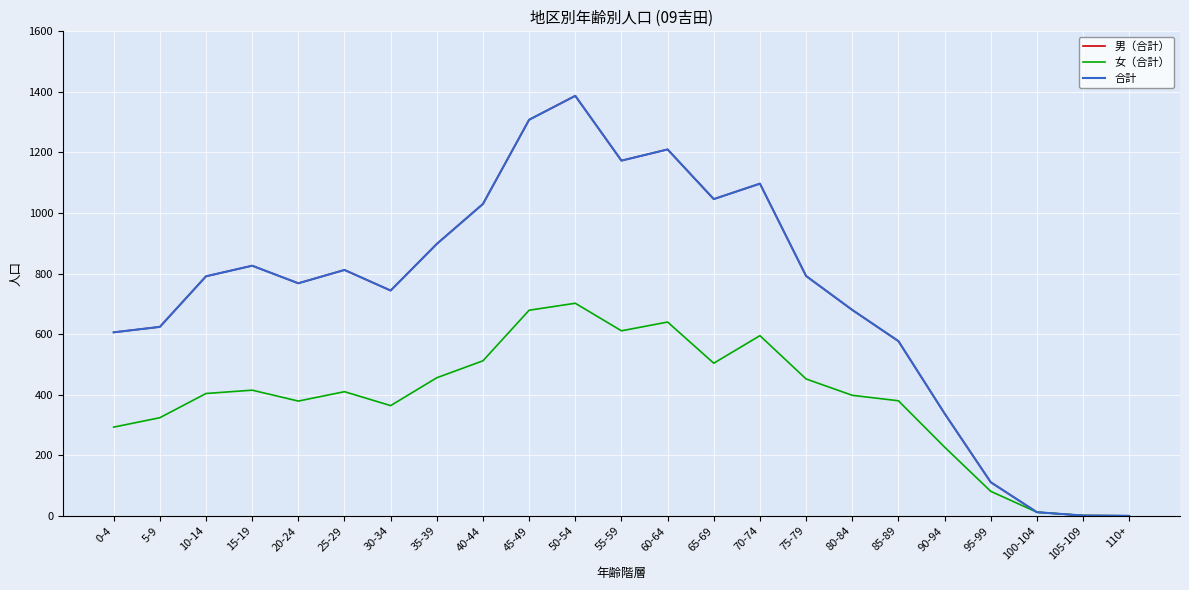

What is the difference between the maximum and second lowest values in the 合計 series?

1386